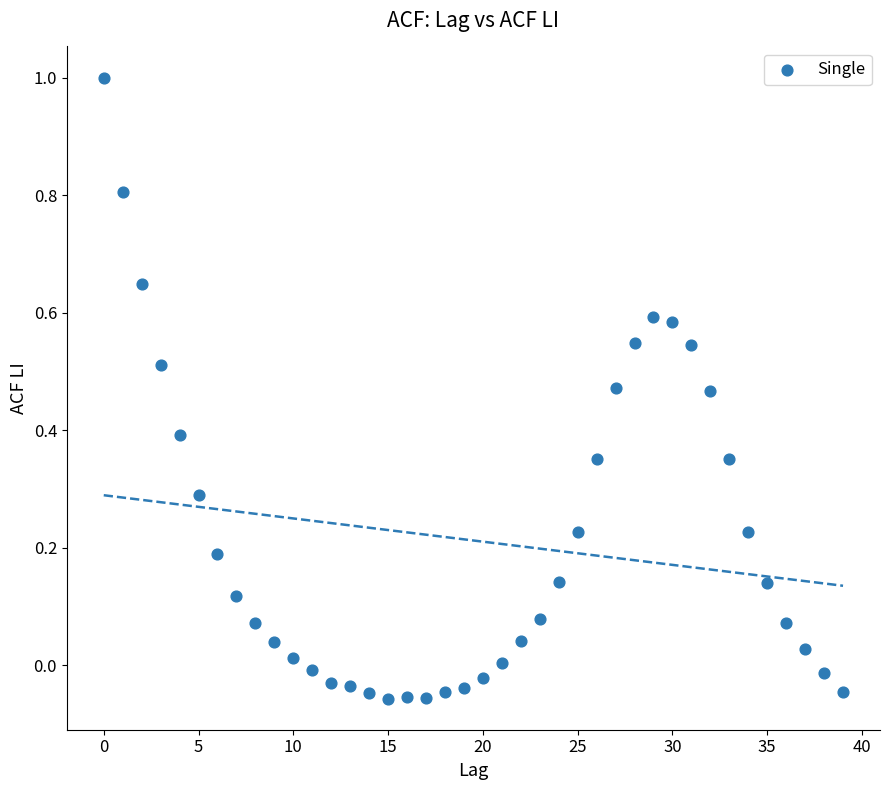

What is the range of Y values (max minus min)?

1.1